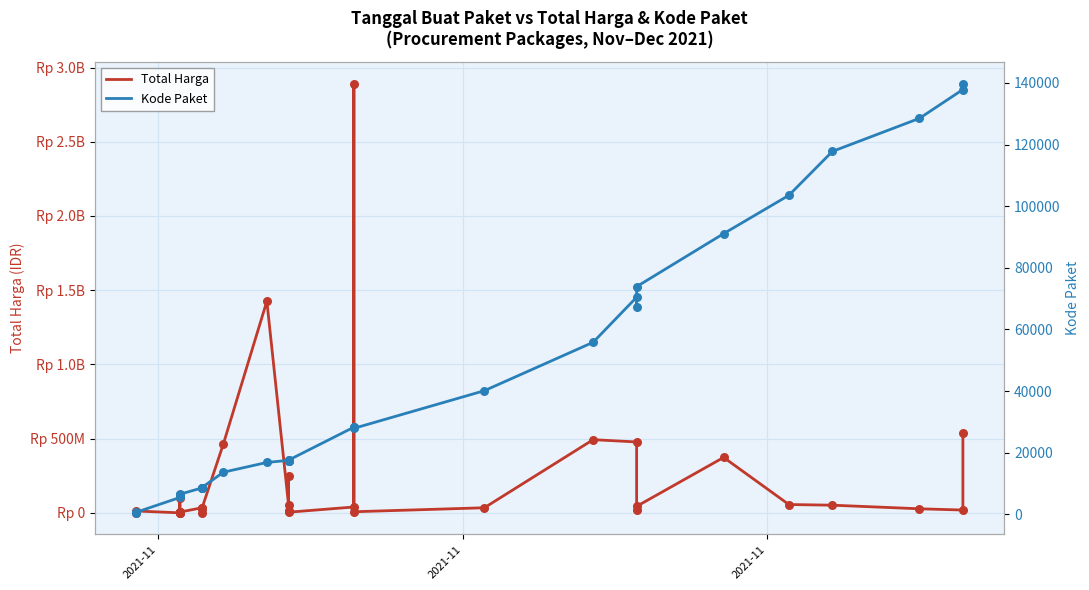

Is the value of Total Harga at 32 greater than the value of Kode Paket at 16?

Yes